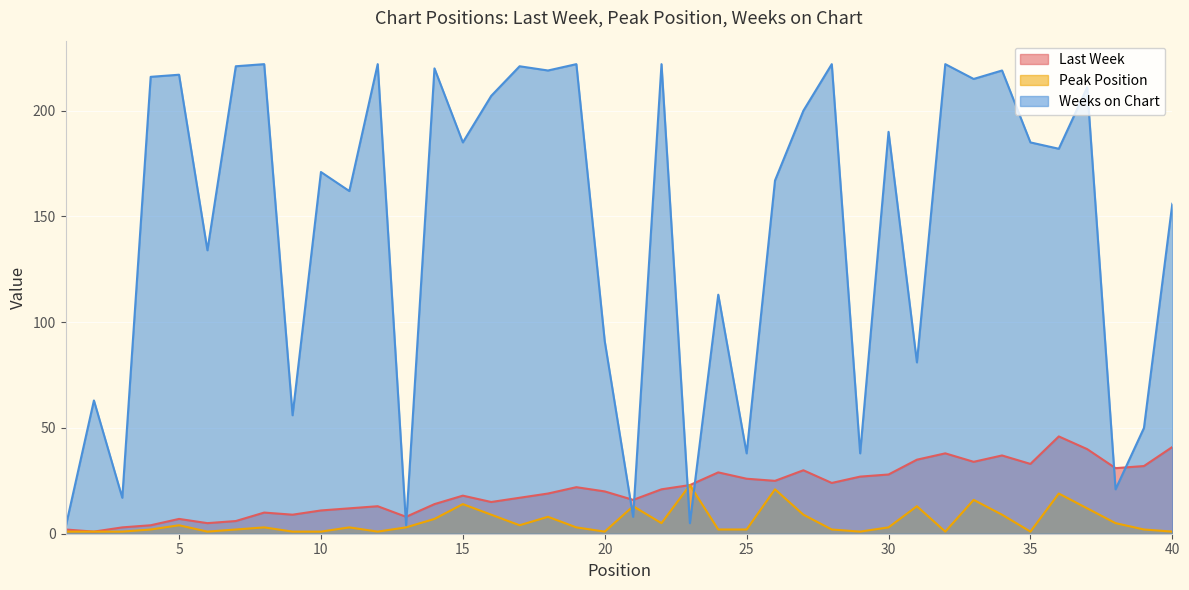

At which category does Last Week reach its first local valley?

2